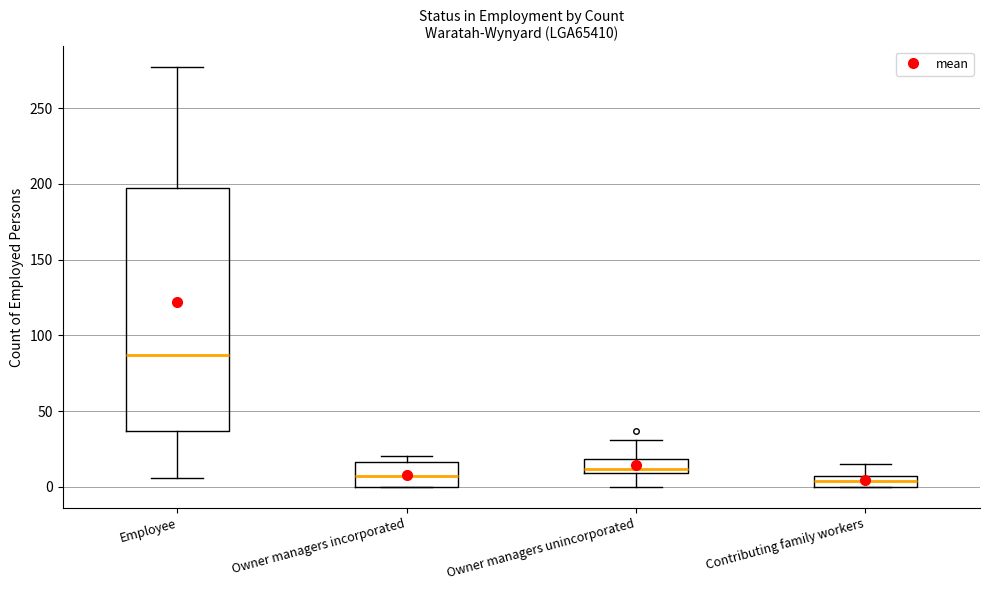

Where does the median line of the box for Employee sit on the y-axis? The values are not printed on the chart, so give them approximately, as read against the axis.

85